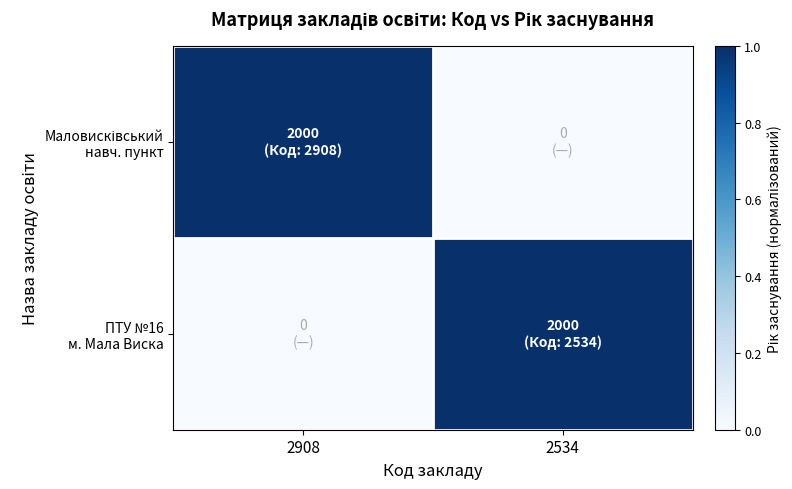

How many distinct data groups are displayed?

2